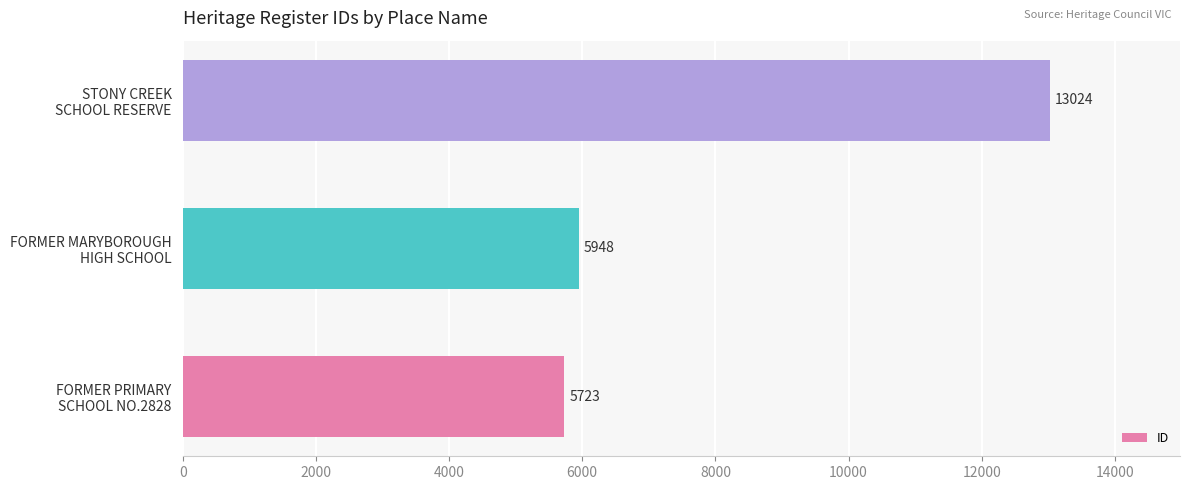

What is the smallest value displayed?

5723